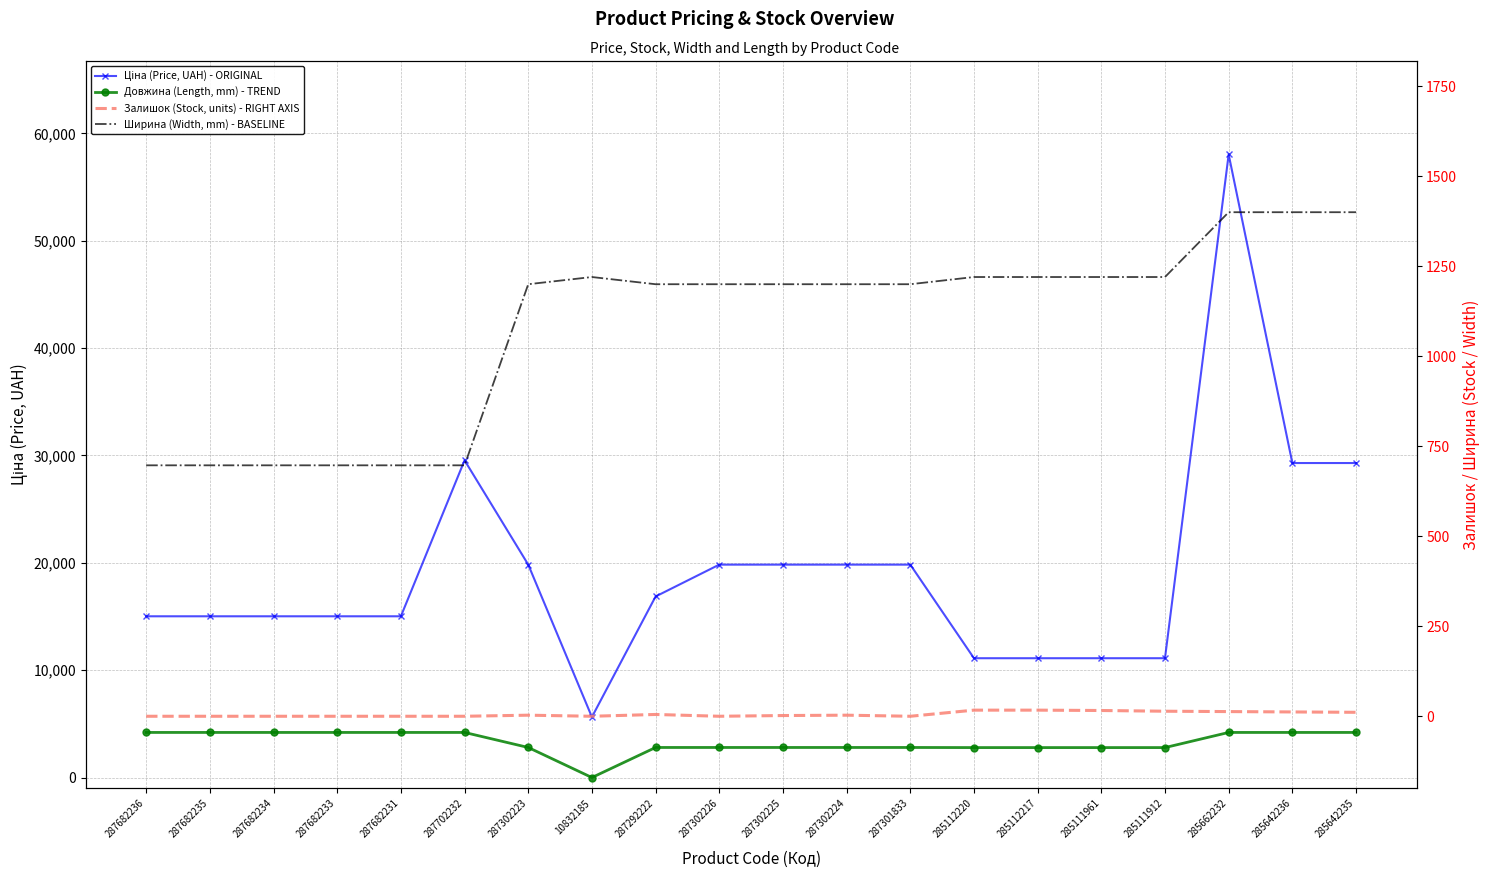

At which label does Залишок (Stock, units) - RIGHT AXIS first exceed 3?

287292222